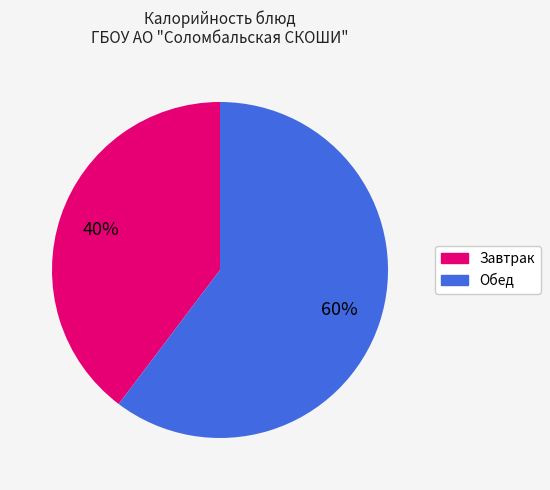

Does any single category account for the majority?

Yes